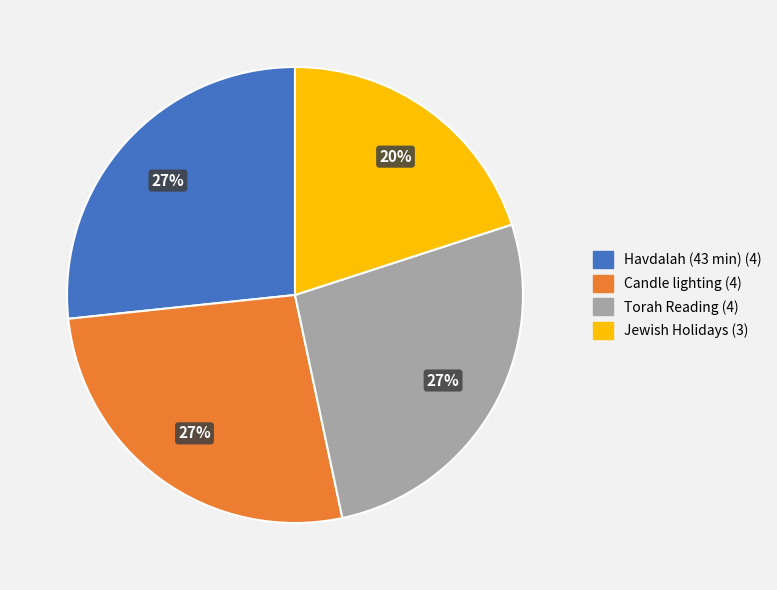

To the nearest percent, what is the average slice percentage?

25%